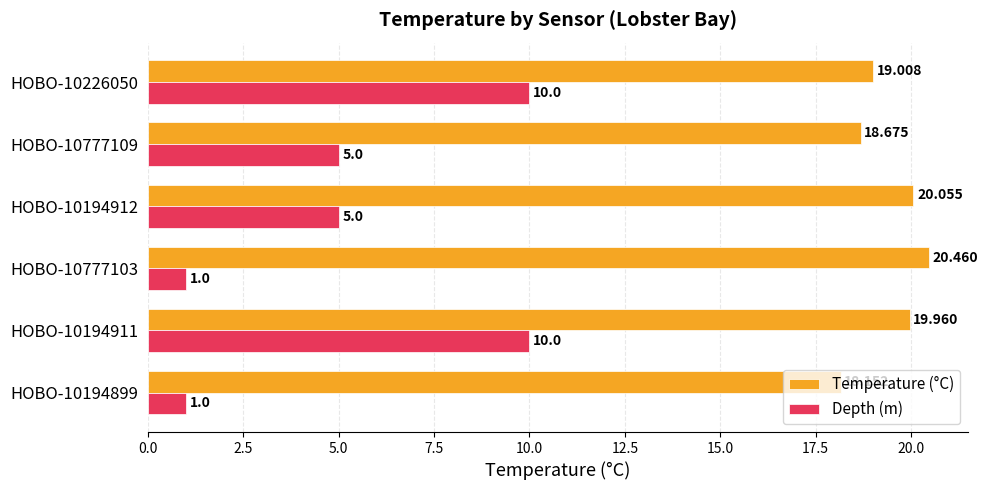

Rank the series by their maximum value, from highest to lowest.

Temperature (°C), Depth (m)